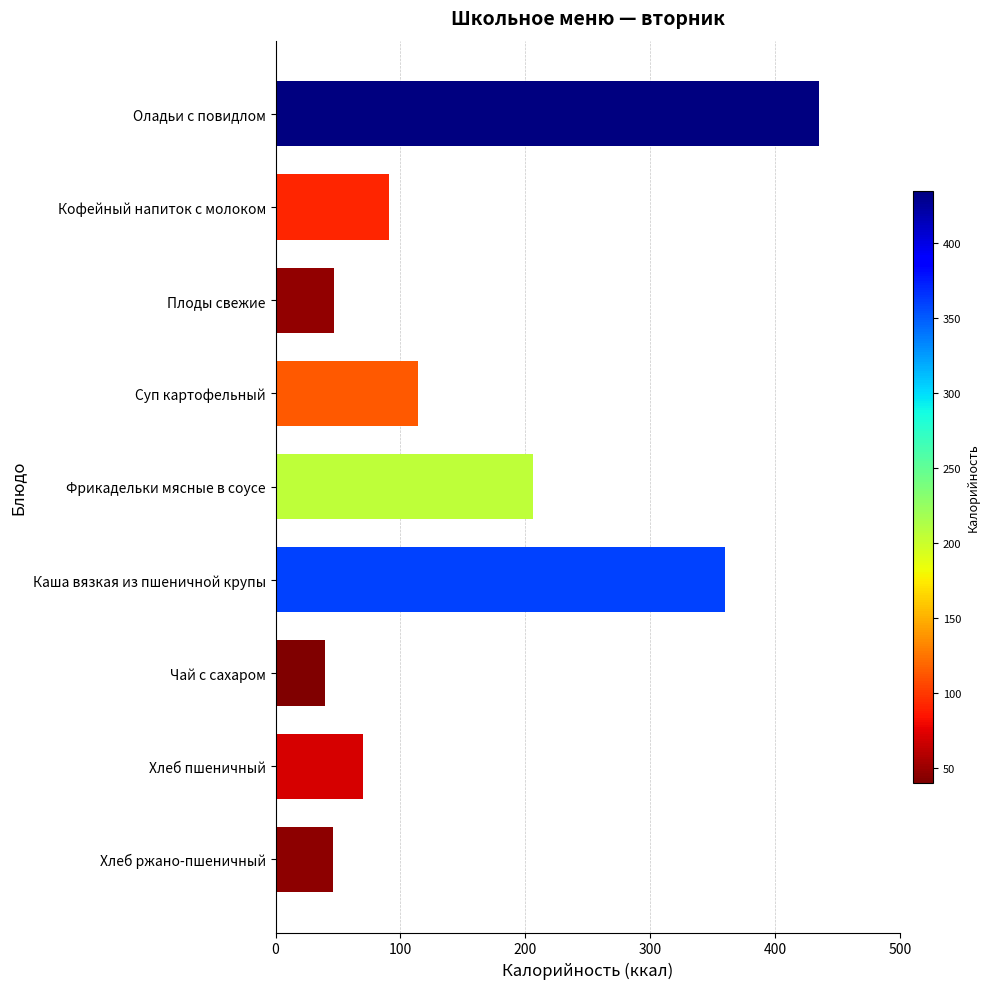

Which has a higher value, Хлеб ржано-пшеничный or Кофейный напиток с молоком?

Кофейный напиток с молоком